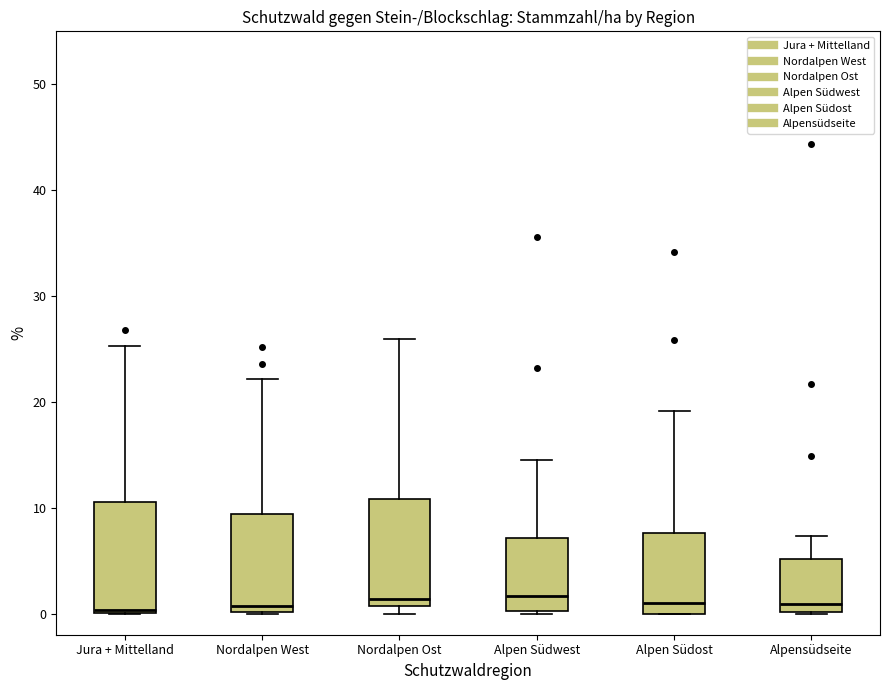

Reading left to right, read every box against the y-axis: the position of its median line, the range the box covers, and the ends of its whiskers. The values are not printed on the chart, so give them approximately, as read against the axis.

Jura + Mittelland: median 0, box 0 to 11, whiskers 0 to 25
Nordalpen West: median 1, box 0 to 9, whiskers 0 to 22
Nordalpen Ost: median 1 (just above the box's lower edge), box 1 to 11, whiskers 0 to 26
Alpen Südwest: median 2, box 0 to 7, whiskers 0 to 15
Alpen Südost: median 1, box 0 to 8, whiskers 0 to 19
Alpensüdseite: median 1, box 0 to 5, whiskers 0 to 7